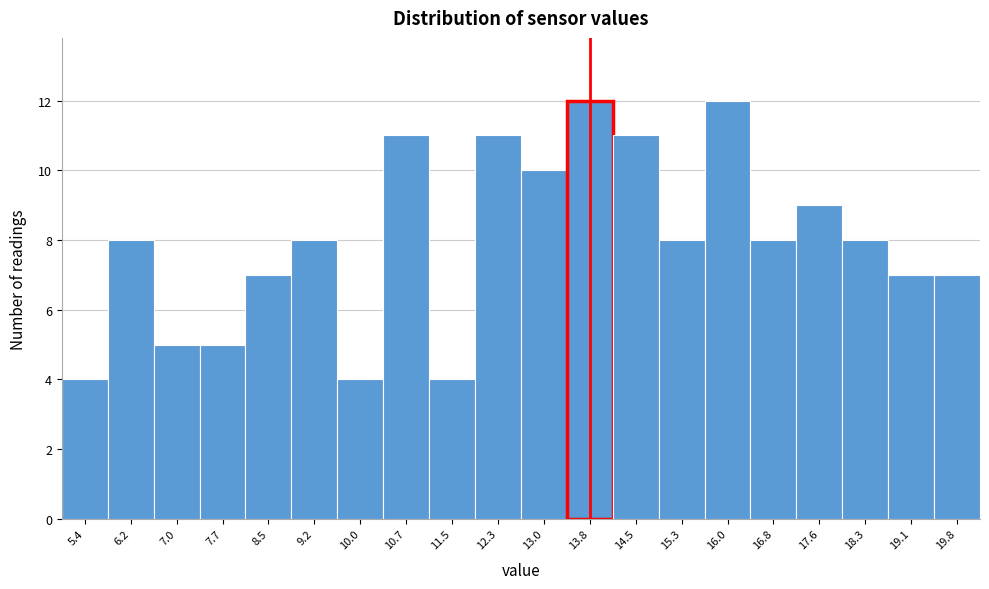

How tall is the bar that spans 14.9 to 15.7 on the x-axis? Neither the bar edges nor the heights are printed on the chart, so give them approximately, as read against the axes.

8